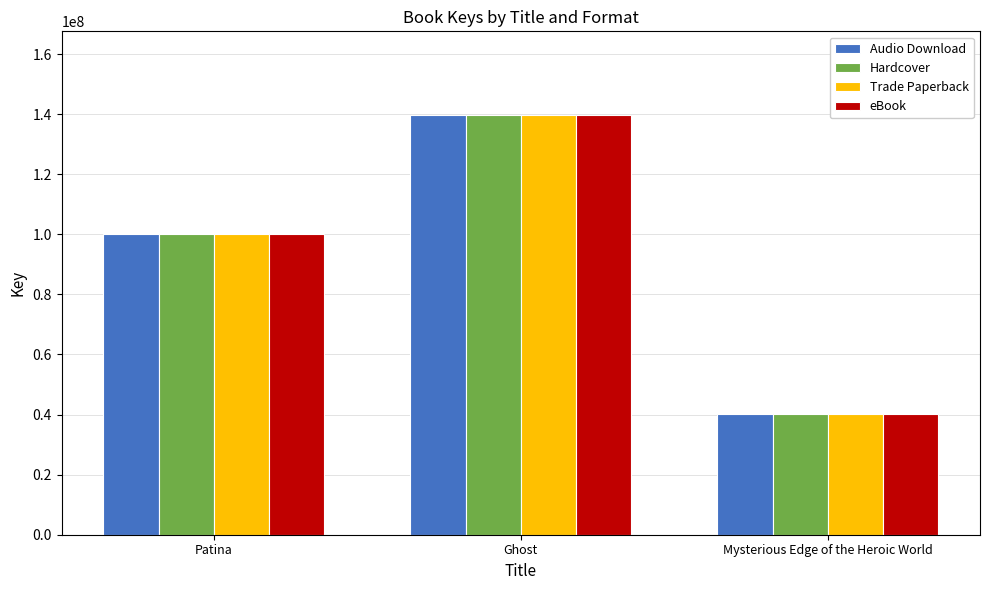

What is the highest value of the eBook series?

139631199